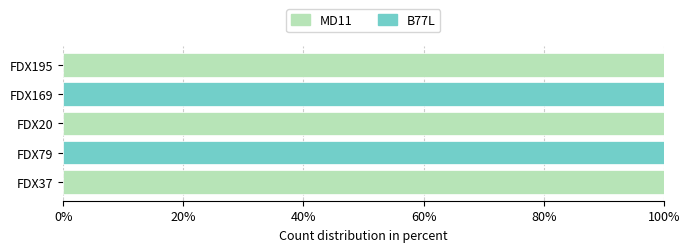

The value of MD11 at FDX20 is 144. True or false?

False